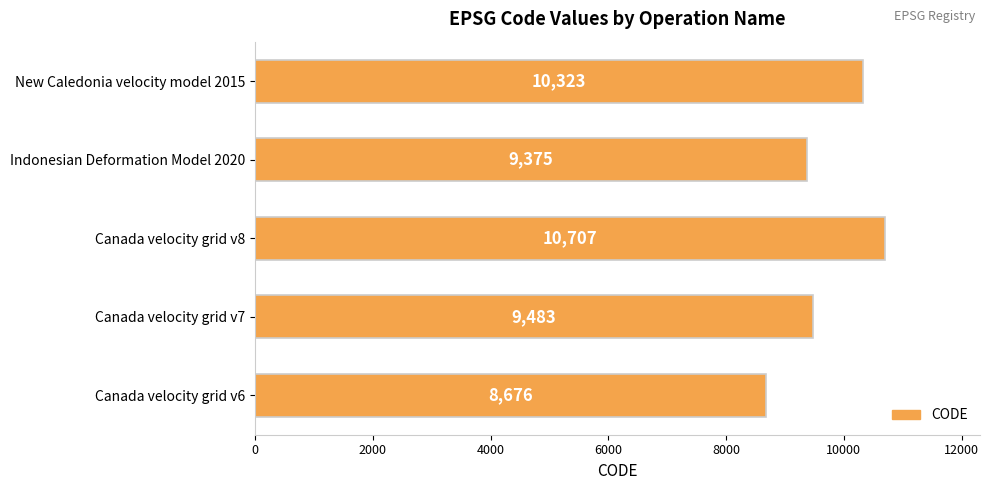

List the labels in order of value, largest first.

Canada velocity grid v8, New Caledonia velocity model 2015, Canada velocity grid v7, Indonesian Deformation Model 2020, Canada velocity grid v6